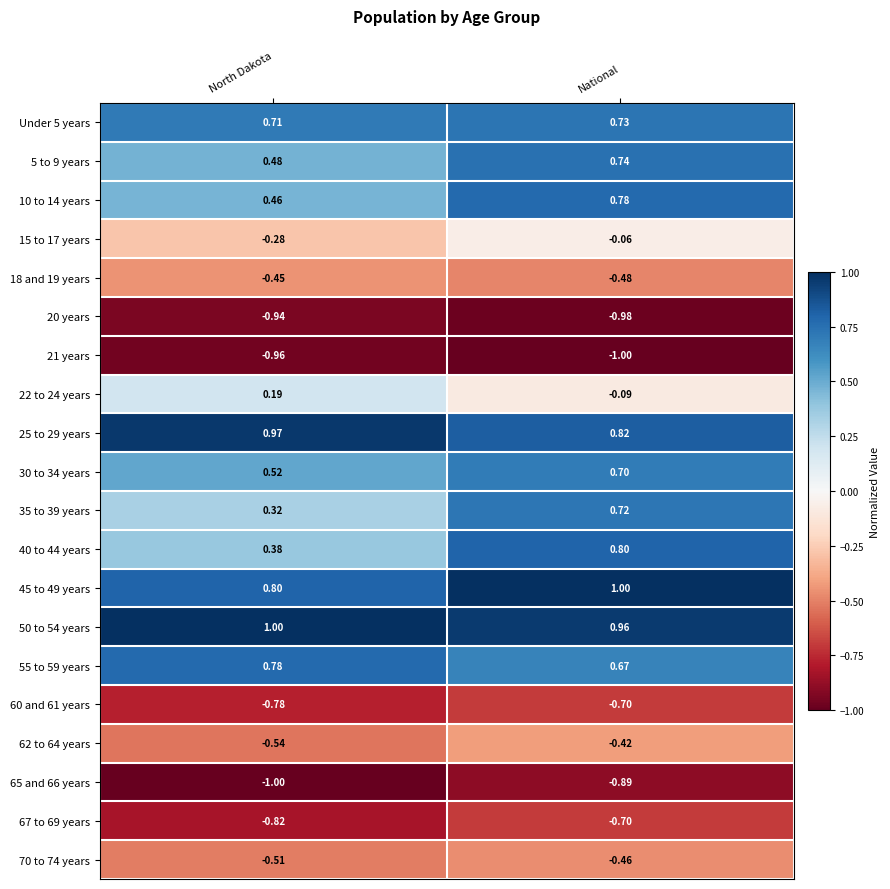

Which category has the lowest value in the 5 to 9 years series?

North Dakota